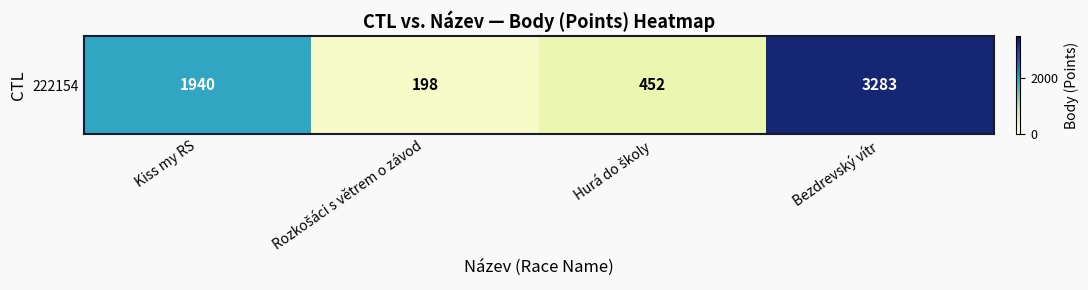

How many data points does each series have?

4